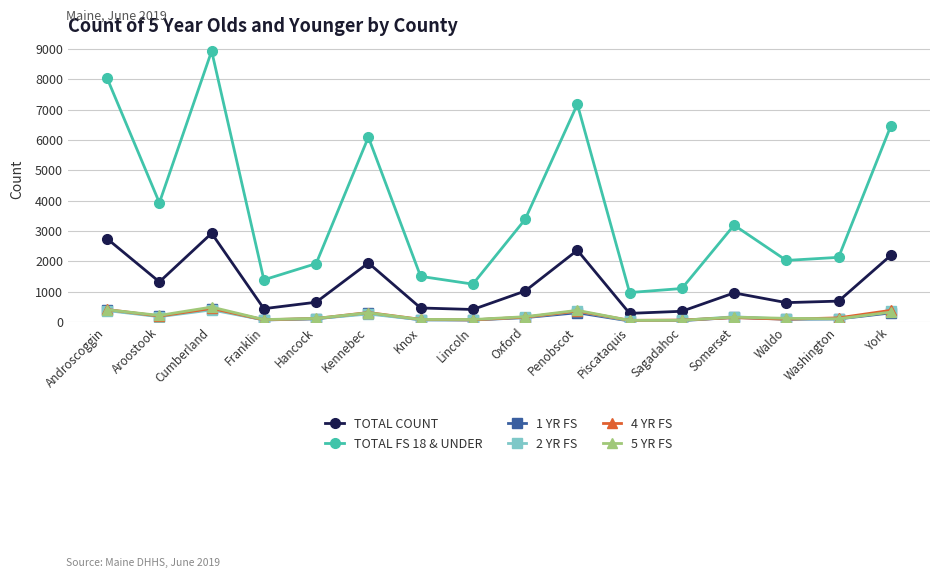

What is the greatest value displayed?

8928